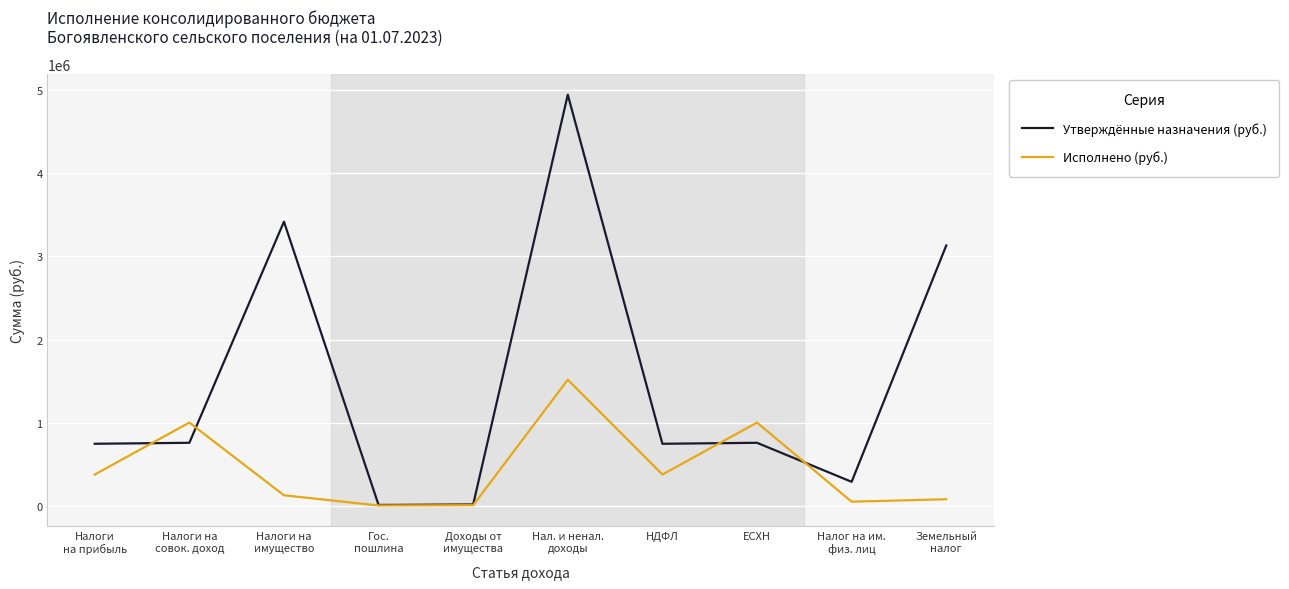

What is the maximum value for Исполнено (руб.)?

1516257.4